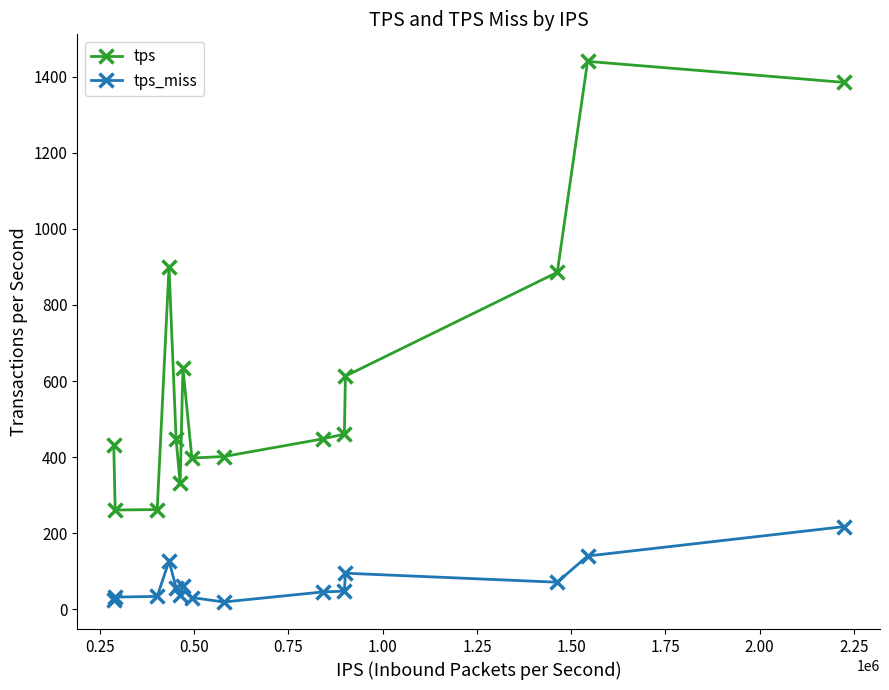

How many lines are shown in the chart?

2